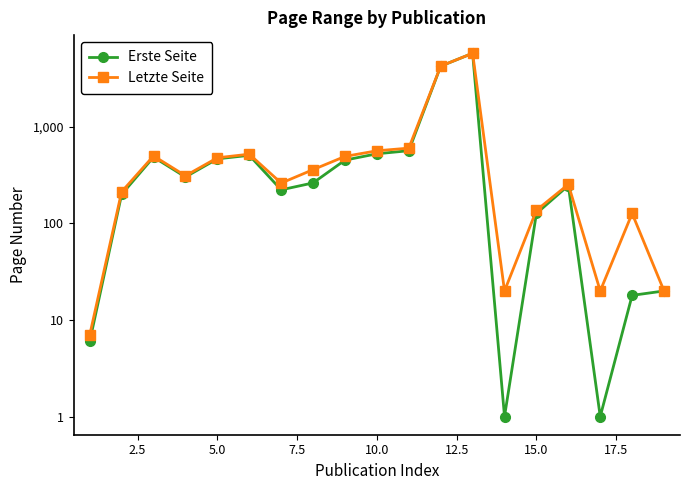

True or false: Letzte Seite and Erste Seite cross at least once.

False